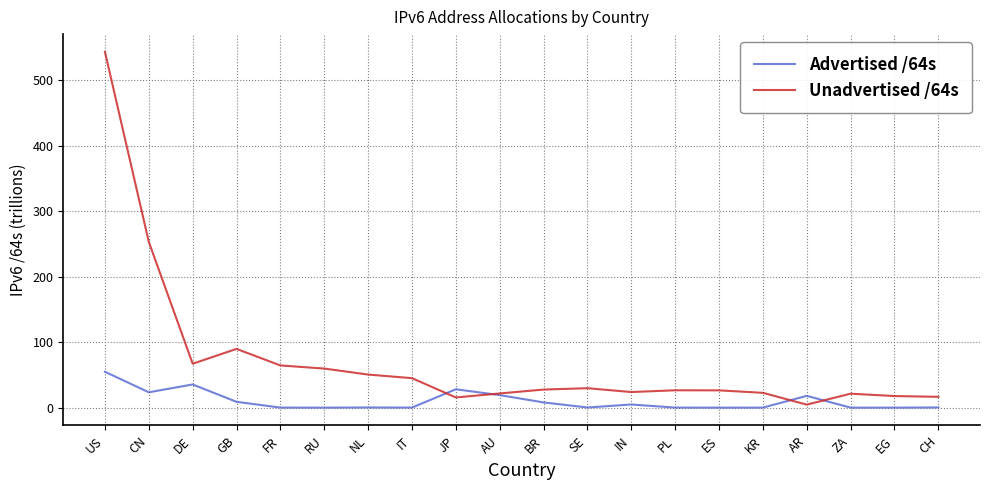

Which series has the widest spread of values?

Unadvertised /64s